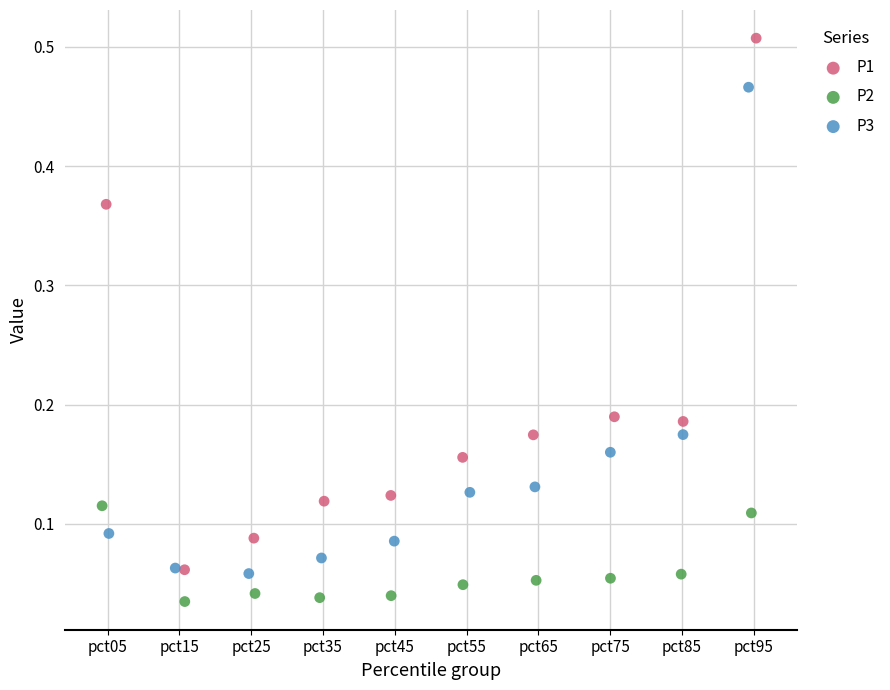

Which series contains the highest Y value?

P1